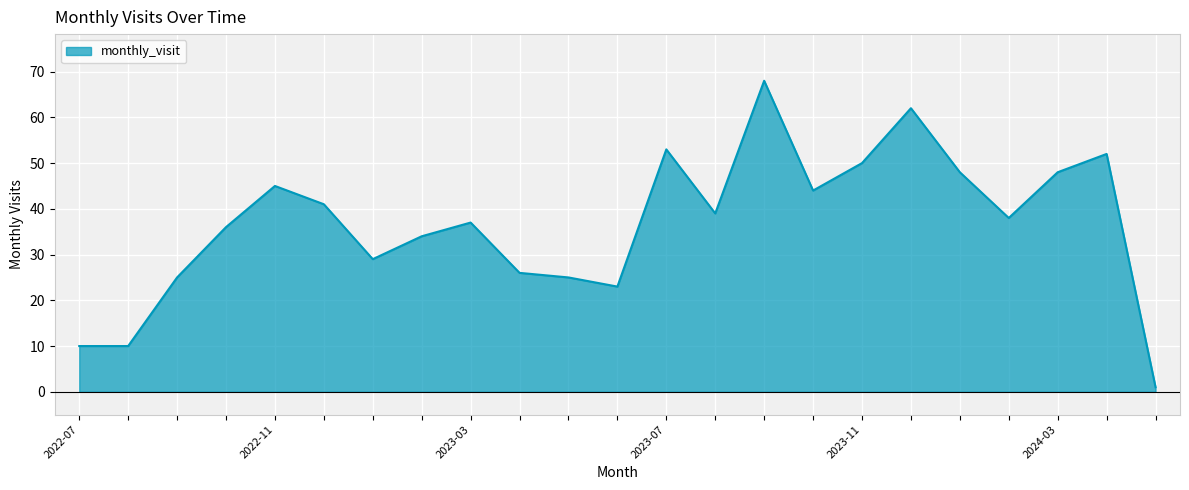

What is the greatest value displayed?

68